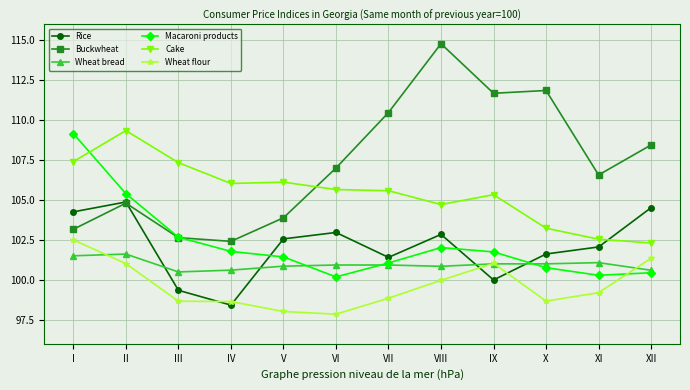

How many interior local peaks does the Rice series have?

3